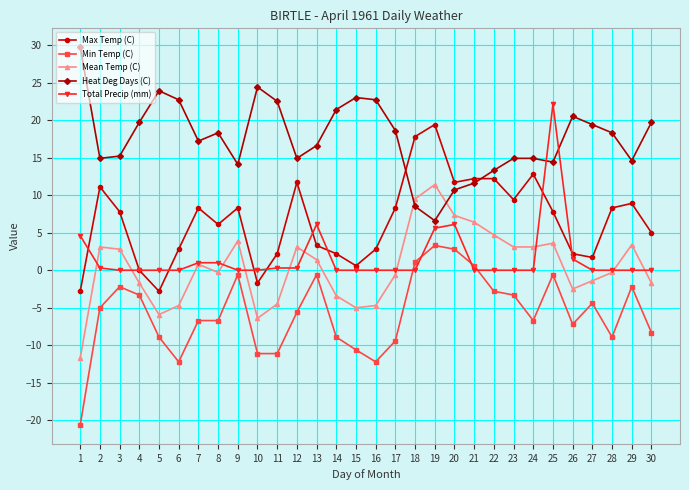

Which label corresponds to the smallest value in the chart?

1